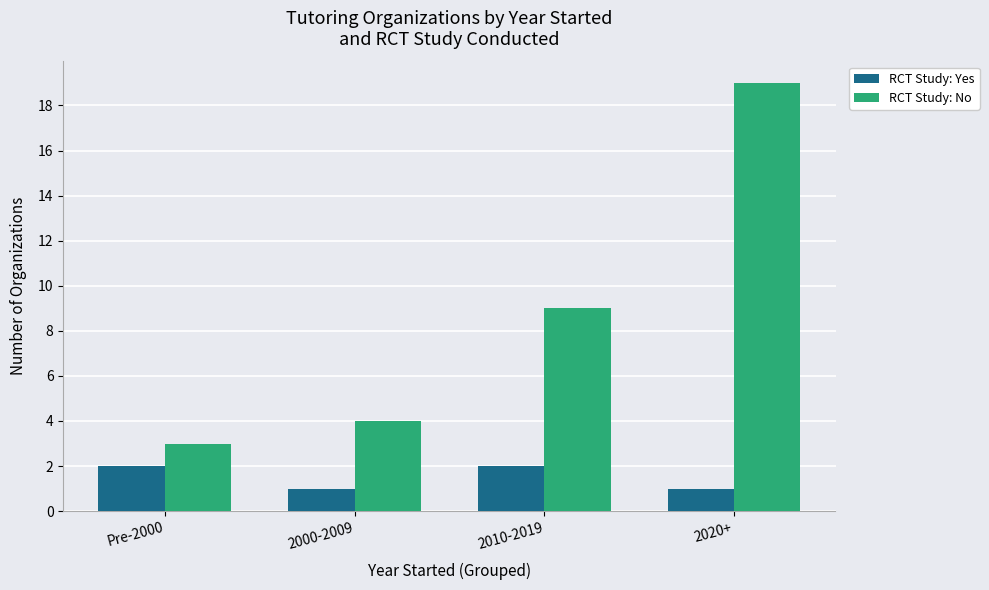

True or false: RCT Study: Yes has a value of 3 at Pre-2000.

False